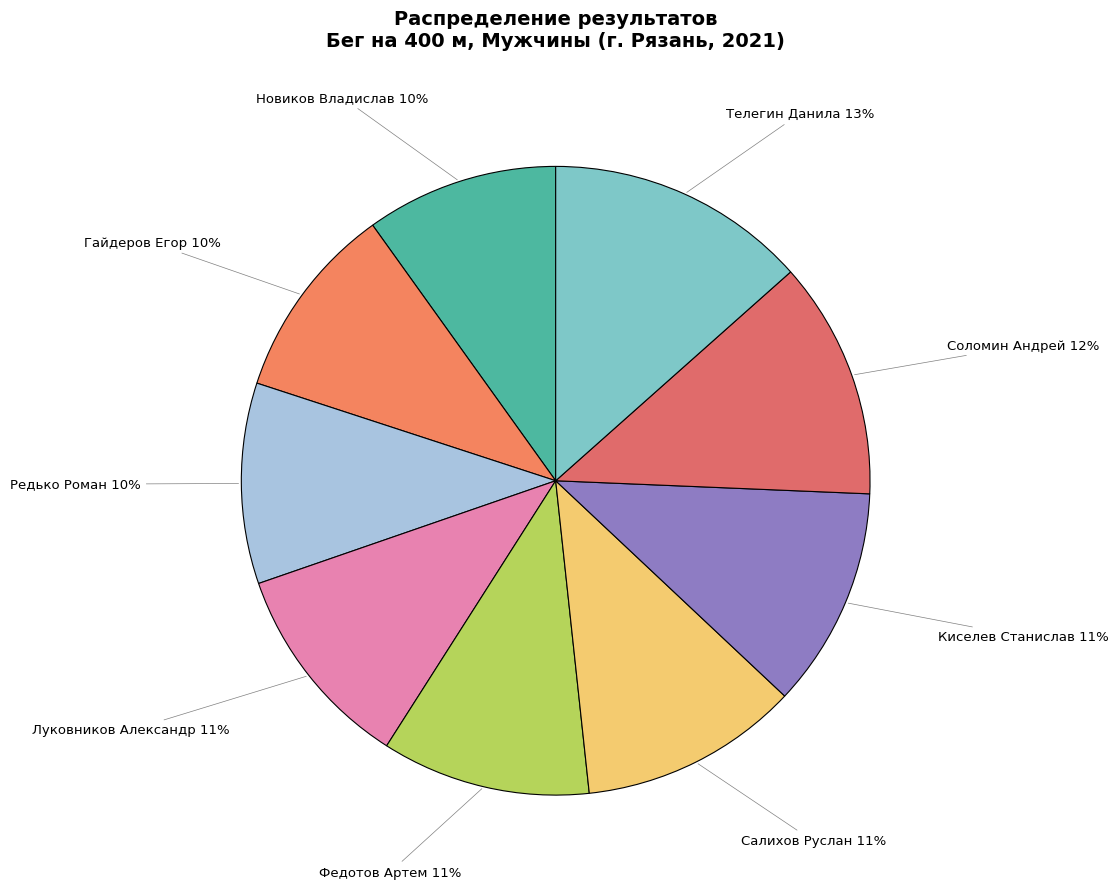

Approximately how many times larger is the value at Салихов Руслан compared to Новиков Владислав?

1.1